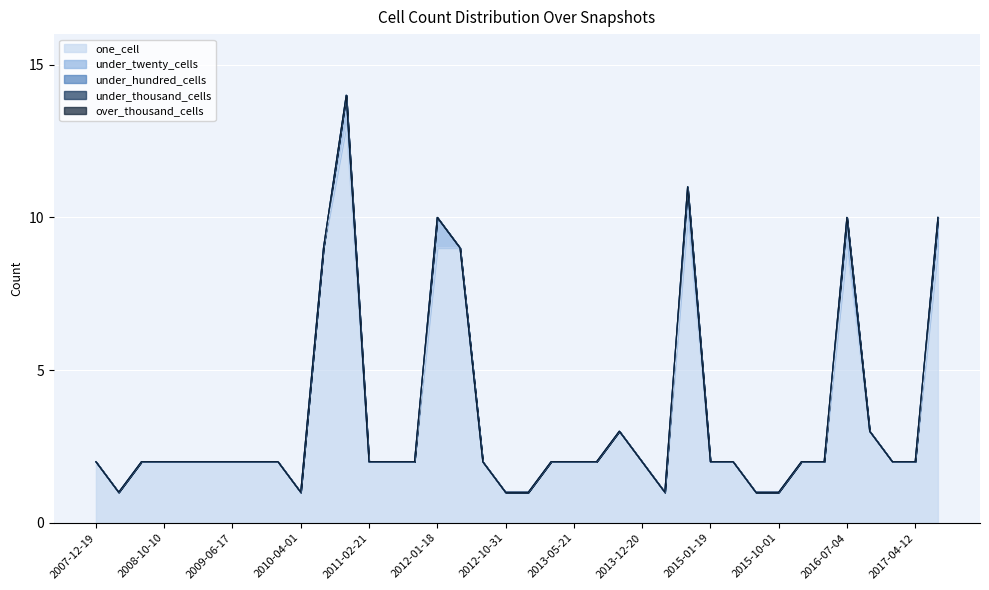

Reading left to right, list all the values displayed in this chart.

one_cell: 2007-12-19=2	2008-04-01=1	2008-06-27=2	2008-10-10=2	2008-12-17=2	2009-04-06=2	2009-06-17=2	2009-09-25=2	2009-12-16=2	2010-04-01=1	2010-07-26=9	2010-11-17=13	2011-02-21=2	2011-06-10=2	2011-09-05=2	2012-01-18=9	2012-03-26=9	2012-07-13=2	2012-10-31=1	2012-12-11=1	2013-02-20=2	2013-05-21=2	2013-07-09=2	2013-09-10=3	2013-12-20=2	2014-03-28=1	2014-09-08=10	2015-01-19=2	2015-04-09=2	2015-07-03=1	2015-10-01=1	2016-01-04=2	2016-04-05=2	2016-07-04=9	2016-10-07=3	2016-12-27=2	2017-04-12=2	2017-07-24=9
under_twenty_cells: 2007-12-19=0	2008-04-01=0	2008-06-27=0	2008-10-10=0	2008-12-17=0	2009-04-06=0	2009-06-17=0	2009-09-25=0	2009-12-16=0	2010-04-01=0	2010-07-26=0	2010-11-17=1	2011-02-21=0	2011-06-10=0	2011-09-05=0	2012-01-18=1	2012-03-26=0	2012-07-13=0	2012-10-31=0	2012-12-11=0	2013-02-20=0	2013-05-21=0	2013-07-09=0	2013-09-10=0	2013-12-20=0	2014-03-28=0	2014-09-08=1	2015-01-19=0	2015-04-09=0	2015-07-03=0	2015-10-01=0	2016-01-04=0	2016-04-05=0	2016-07-04=1	2016-10-07=0	2016-12-27=0	2017-04-12=0	2017-07-24=1
under_hundred_cells: 2007-12-19=0	2008-04-01=0	2008-06-27=0	2008-10-10=0	2008-12-17=0	2009-04-06=0	2009-06-17=0	2009-09-25=0	2009-12-16=0	2010-04-01=0	2010-07-26=0	2010-11-17=0	2011-02-21=0	2011-06-10=0	2011-09-05=0	2012-01-18=0	2012-03-26=0	2012-07-13=0	2012-10-31=0	2012-12-11=0	2013-02-20=0	2013-05-21=0	2013-07-09=0	2013-09-10=0	2013-12-20=0	2014-03-28=0	2014-09-08=0	2015-01-19=0	2015-04-09=0	2015-07-03=0	2015-10-01=0	2016-01-04=0	2016-04-05=0	2016-07-04=0	2016-10-07=0	2016-12-27=0	2017-04-12=0	2017-07-24=0
under_thousand_cells: 2007-12-19=0	2008-04-01=0	2008-06-27=0	2008-10-10=0	2008-12-17=0	2009-04-06=0	2009-06-17=0	2009-09-25=0	2009-12-16=0	2010-04-01=0	2010-07-26=0	2010-11-17=0	2011-02-21=0	2011-06-10=0	2011-09-05=0	2012-01-18=0	2012-03-26=0	2012-07-13=0	2012-10-31=0	2012-12-11=0	2013-02-20=0	2013-05-21=0	2013-07-09=0	2013-09-10=0	2013-12-20=0	2014-03-28=0	2014-09-08=0	2015-01-19=0	2015-04-09=0	2015-07-03=0	2015-10-01=0	2016-01-04=0	2016-04-05=0	2016-07-04=0	2016-10-07=0	2016-12-27=0	2017-04-12=0	2017-07-24=0
over_thousand_cells: 2007-12-19=0	2008-04-01=0	2008-06-27=0	2008-10-10=0	2008-12-17=0	2009-04-06=0	2009-06-17=0	2009-09-25=0	2009-12-16=0	2010-04-01=0	2010-07-26=0	2010-11-17=0	2011-02-21=0	2011-06-10=0	2011-09-05=0	2012-01-18=0	2012-03-26=0	2012-07-13=0	2012-10-31=0	2012-12-11=0	2013-02-20=0	2013-05-21=0	2013-07-09=0	2013-09-10=0	2013-12-20=0	2014-03-28=0	2014-09-08=0	2015-01-19=0	2015-04-09=0	2015-07-03=0	2015-10-01=0	2016-01-04=0	2016-04-05=0	2016-07-04=0	2016-10-07=0	2016-12-27=0	2017-04-12=0	2017-07-24=0